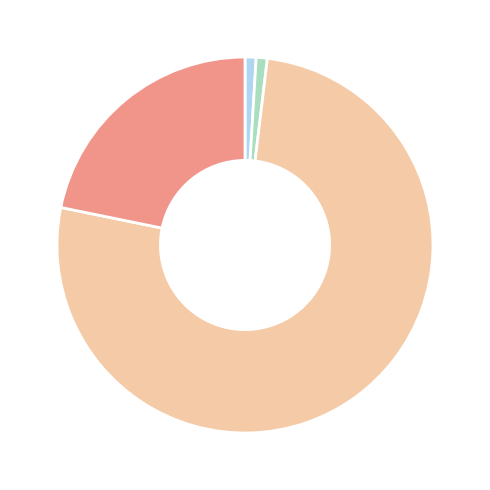

Is there a majority slice in this chart?

Yes